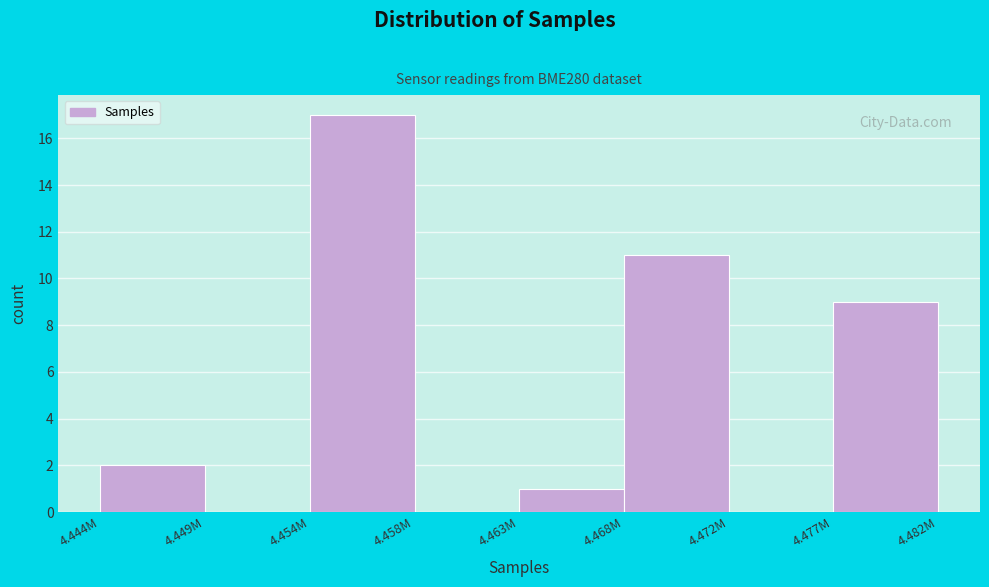

Reading left to right, transcribe all the data shown in this chart.

4.444M=2	4.449M=0	4.454M=17	4.458M=0	4.463M=1	4.468M=11	4.472M=0	4.477M=9